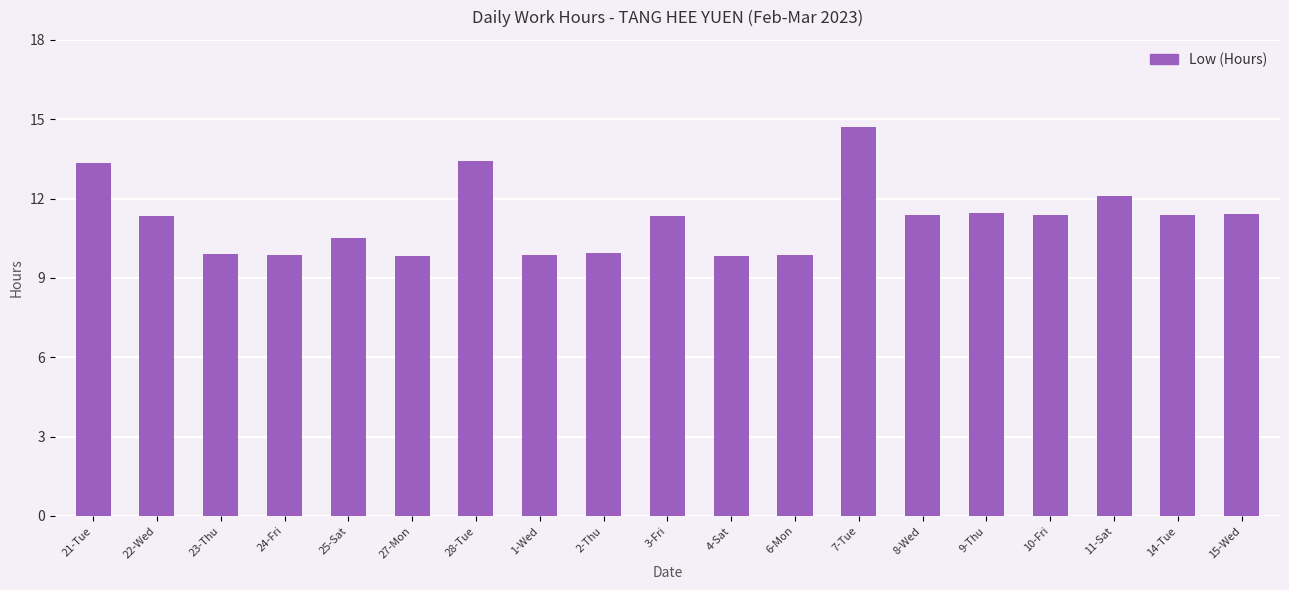

The chart shows a value of 14.7 at 7-Tue. True or false?

True